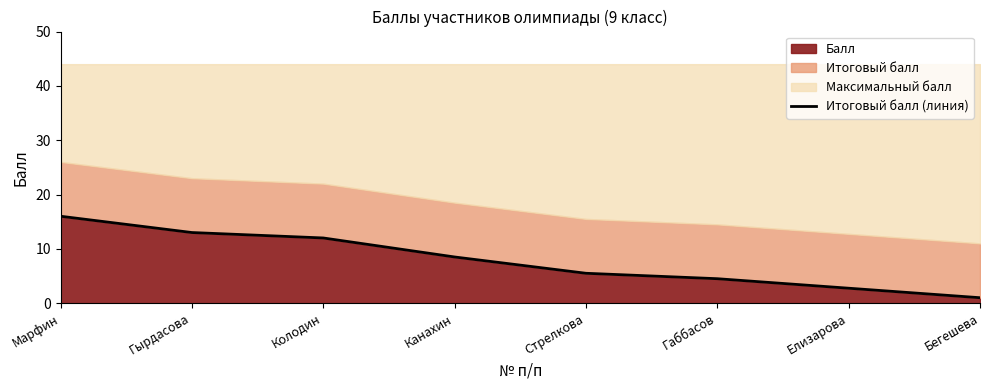

Reading right to left, transcribe all the data shown in this chart.

1.0	2.8	4.5	5.5	8.5	12.0	13.0	16.0